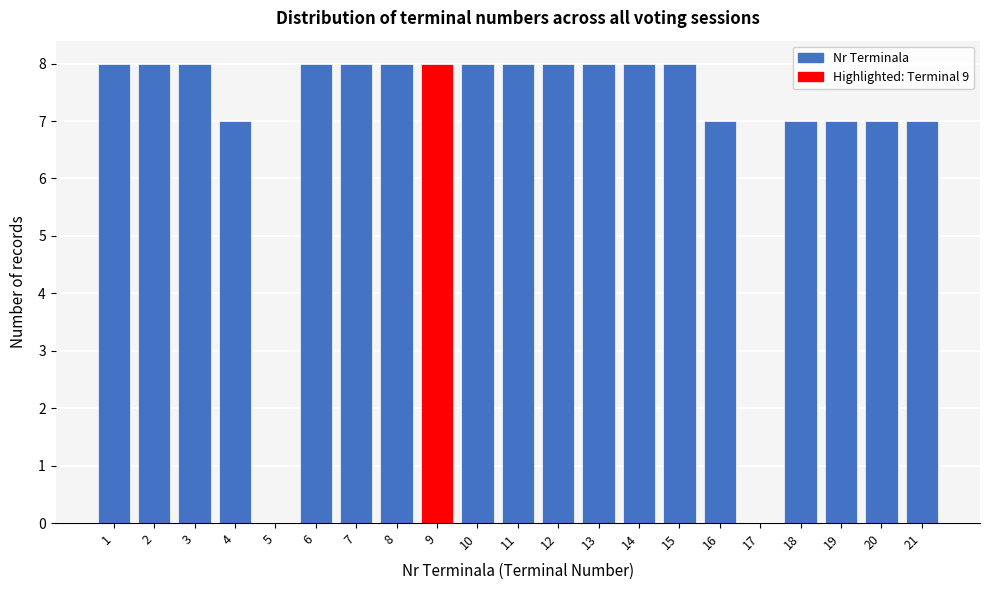

Reading right to left, list all the values displayed in this chart.

21=7	20=7	19=7	18=7	17=0	16=7	15=8	14=8	13=8	12=8	11=8	10=8	9=8	8=8	7=8	6=8	5=0	4=7	3=8	2=8	1=8